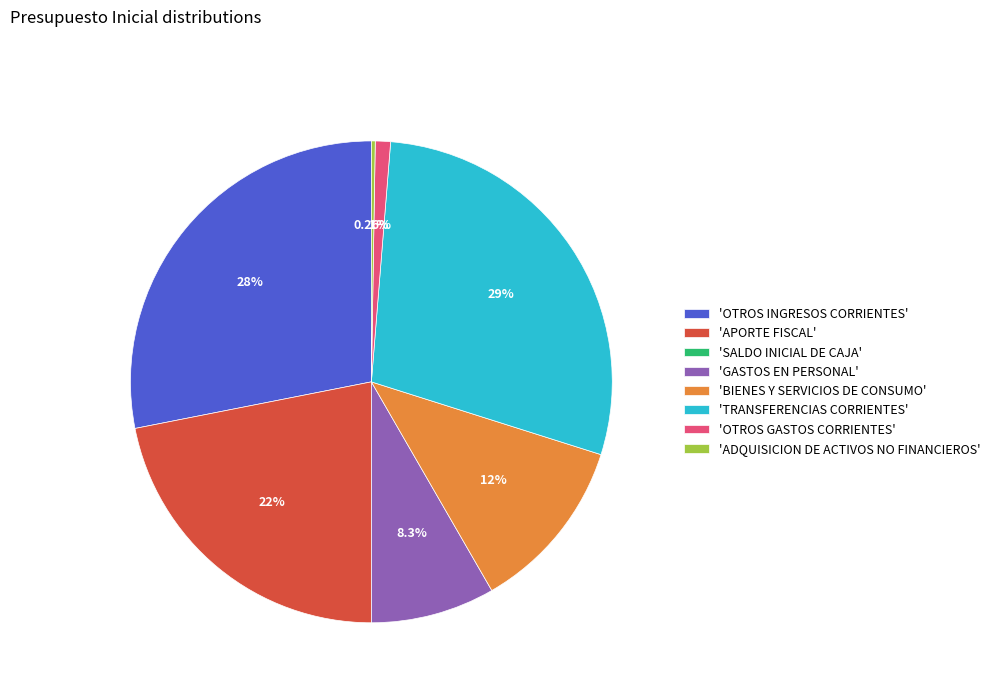

Do 'GASTOS EN PERSONAL' and 'TRANSFERENCIAS CORRIENTES' together represent more than half of the pie?

No